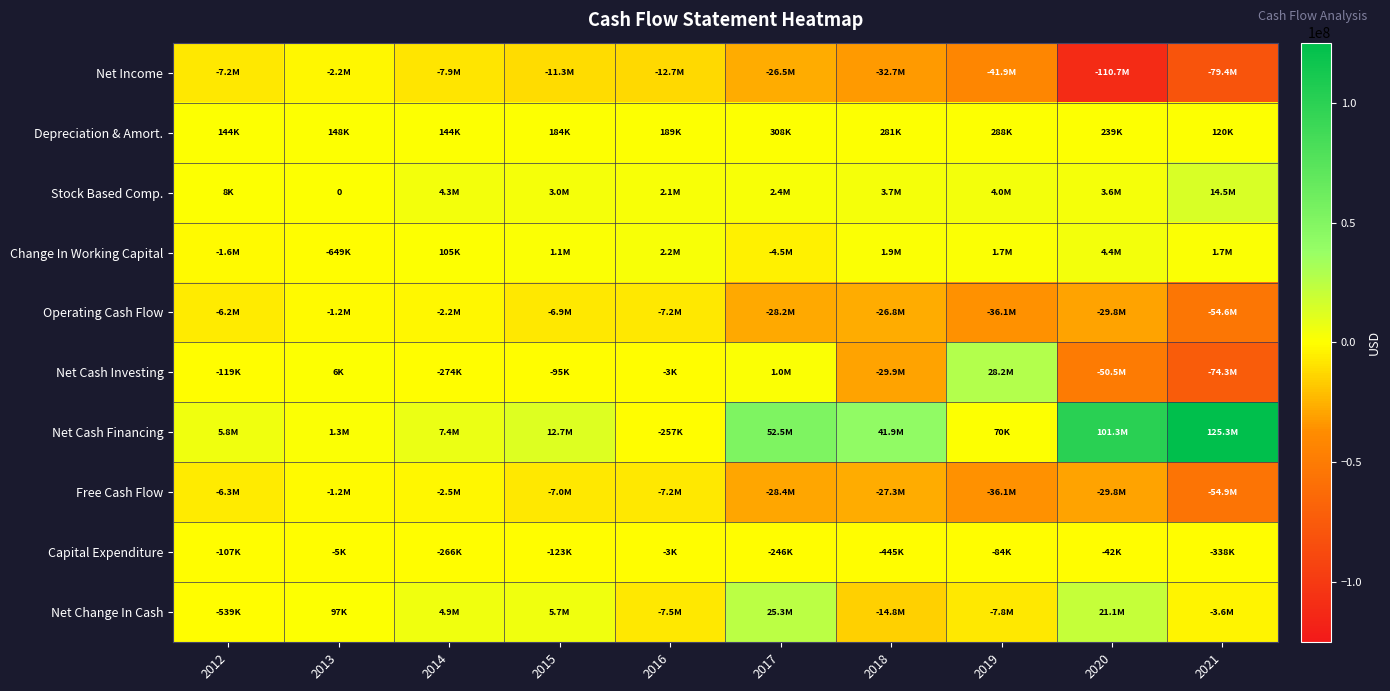

What is the maximum value shown in the chart?

125275000